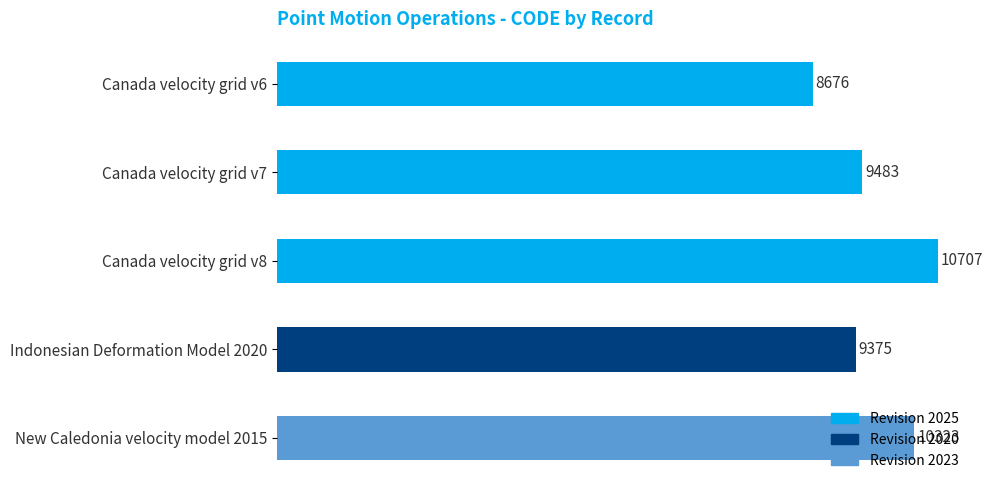

What is the label of the 3rd bar from the right?

Canada velocity grid v8